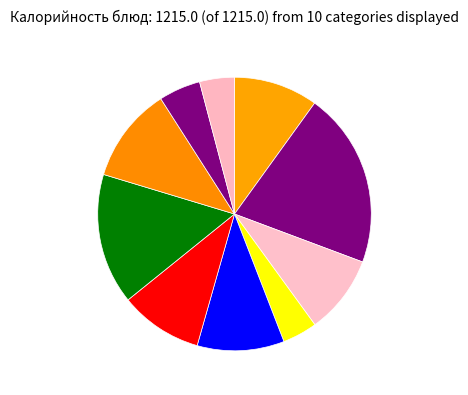

How many slices are in this pie chart?

10